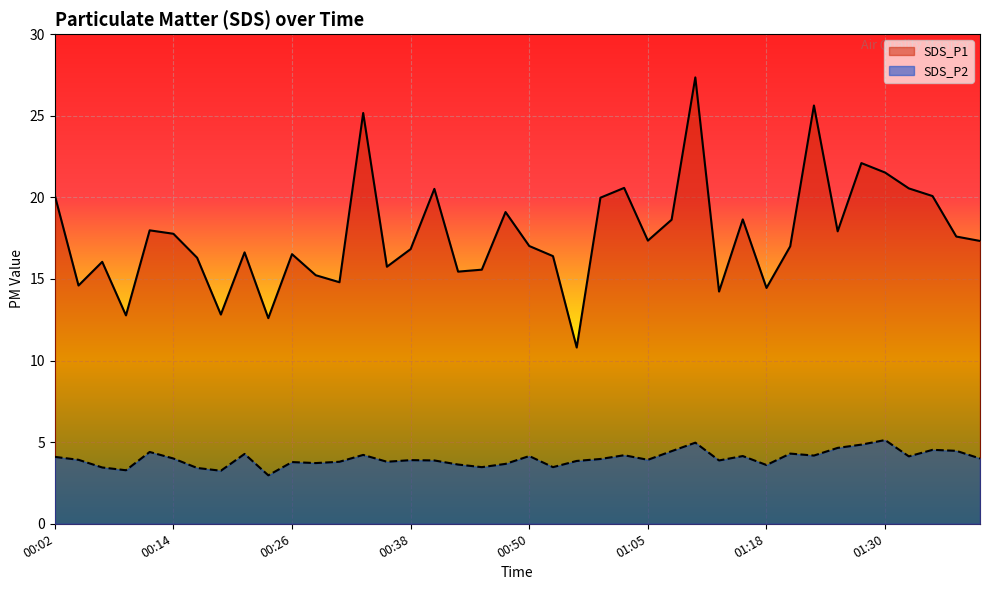

Where is SDS_P1 nearest to the value 19?

00:48